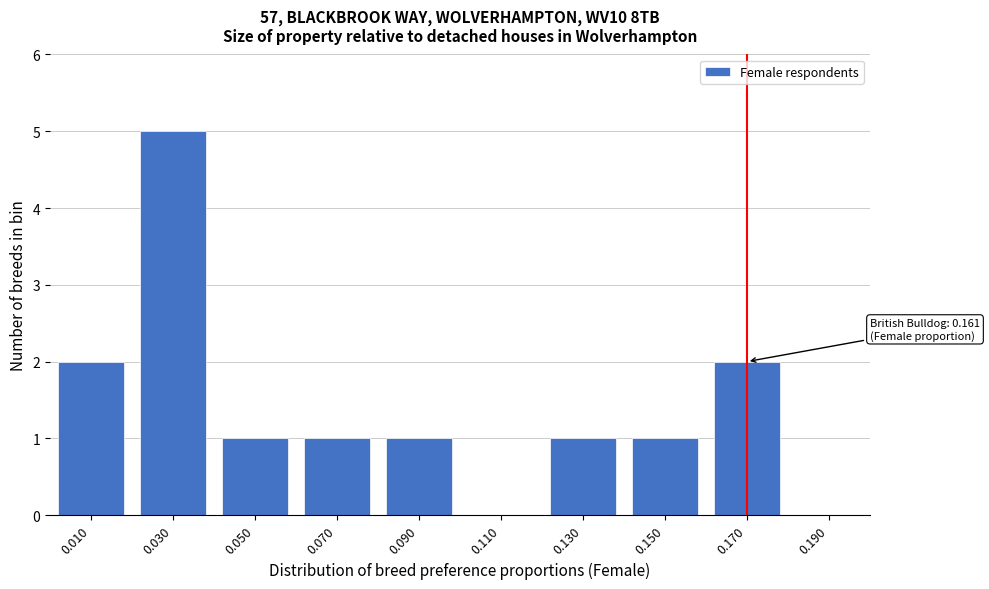

Reading left to right, extract all data points from this chart.

0.010=2	0.030=5	0.050=1	0.070=1	0.090=1	0.110=0	0.130=1	0.150=1	0.170=2	0.190=0